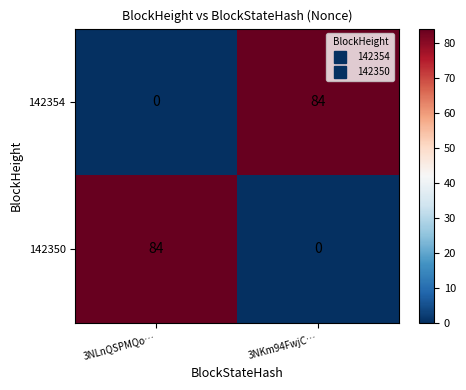

Where is 142354 nearest to the value 42?

3NLnQSPMQo…